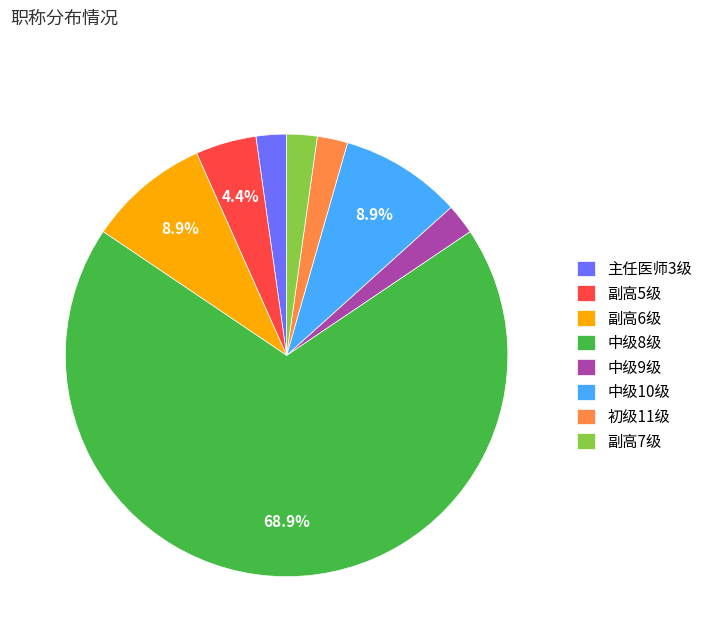

What is the largest slice in the pie chart?

中级8级